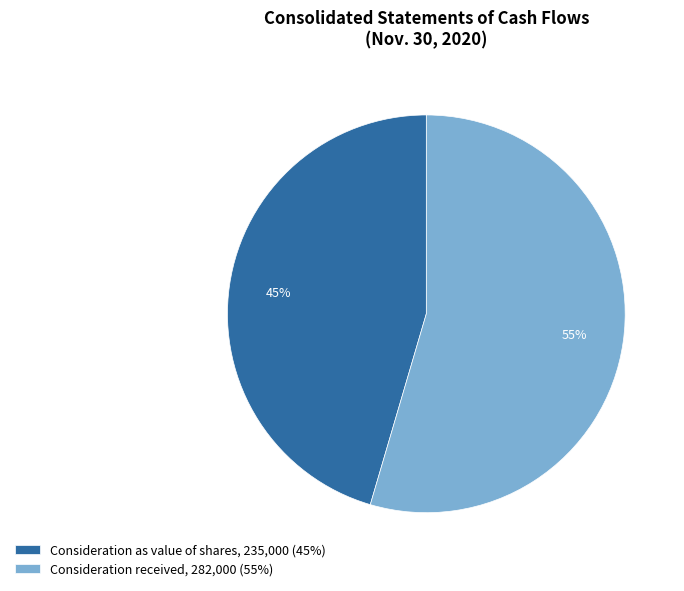

What is the majority slice?

Consideration received